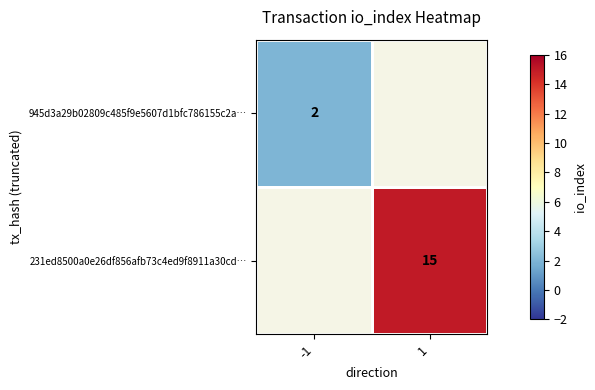

Is it true that 945d3a29b02809c485f9e5607d1bfc786155c2a… equals 4 at -1?

False